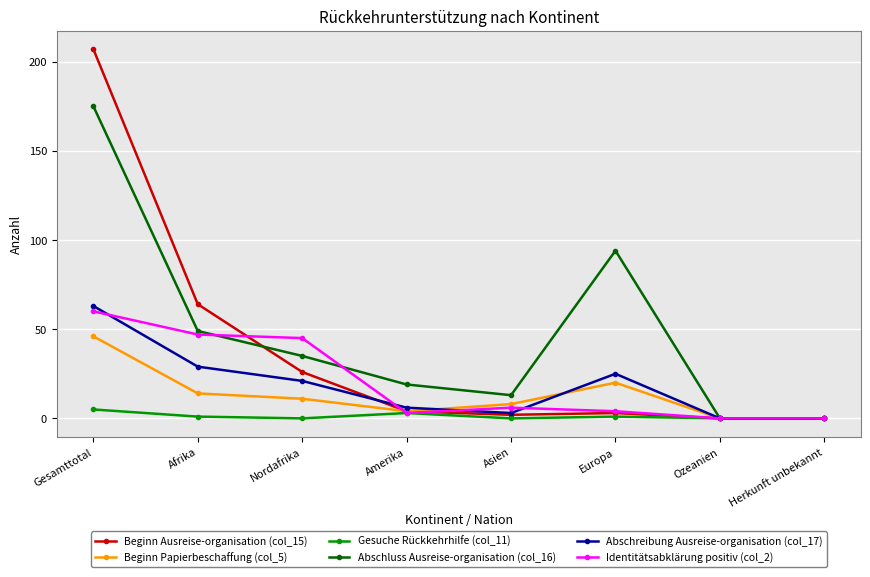

What is the highest value of the Identitätsabklärung positiv (col_2) series?

60